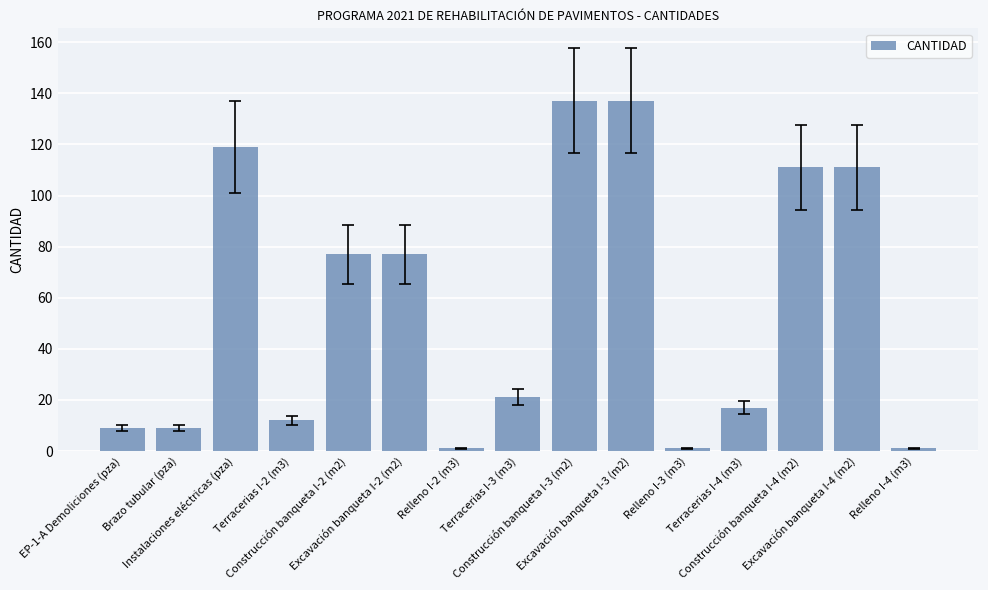

What is the maximum value shown in the chart?

137